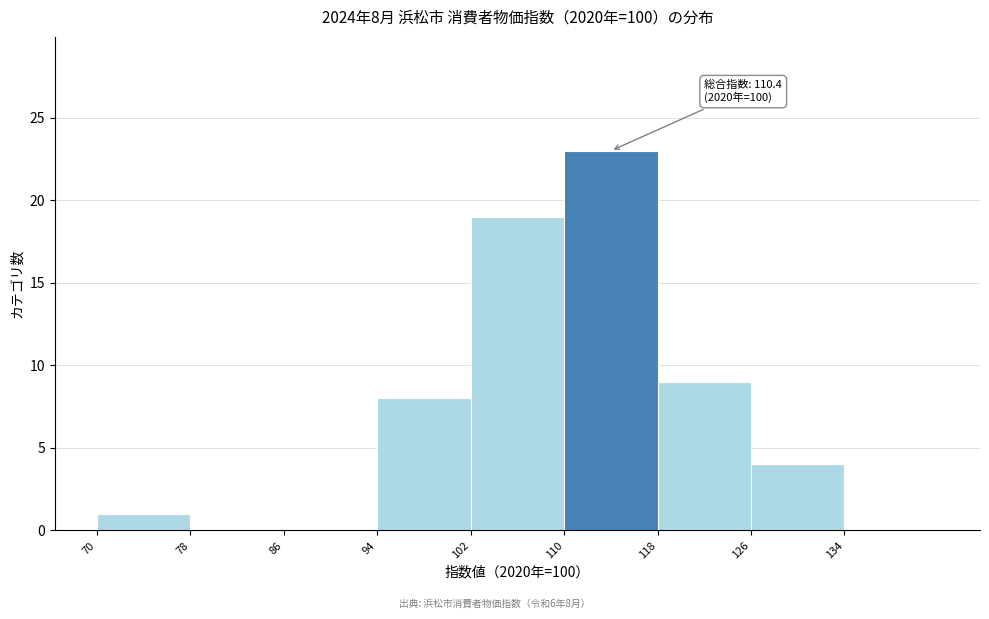

Which range on the x-axis has the tallest bar?

110 to 118